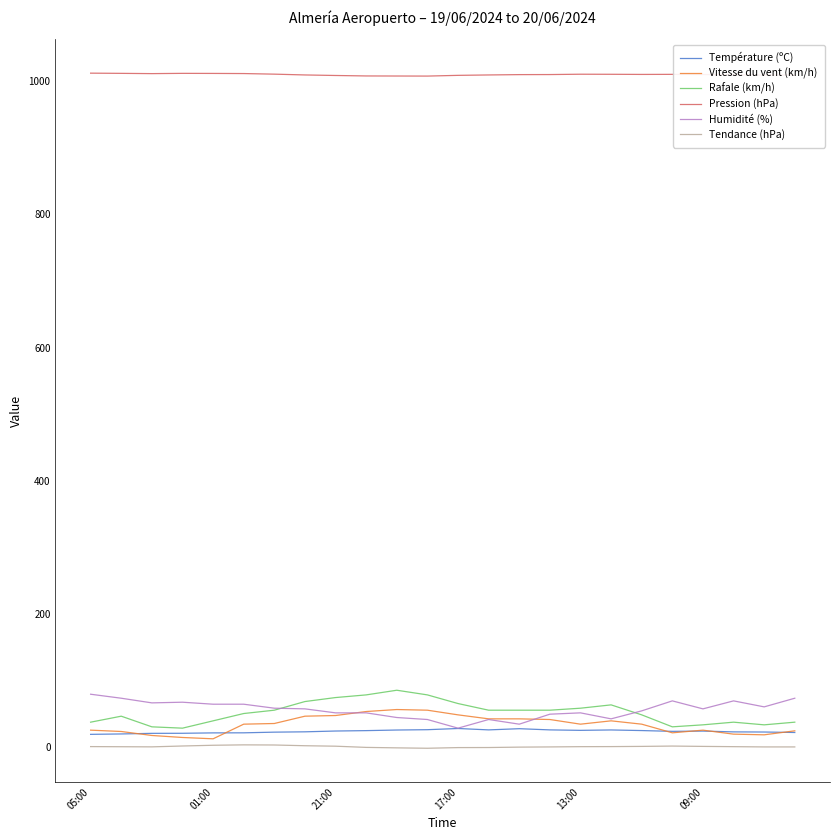

What is the smallest value displayed?

-2.2